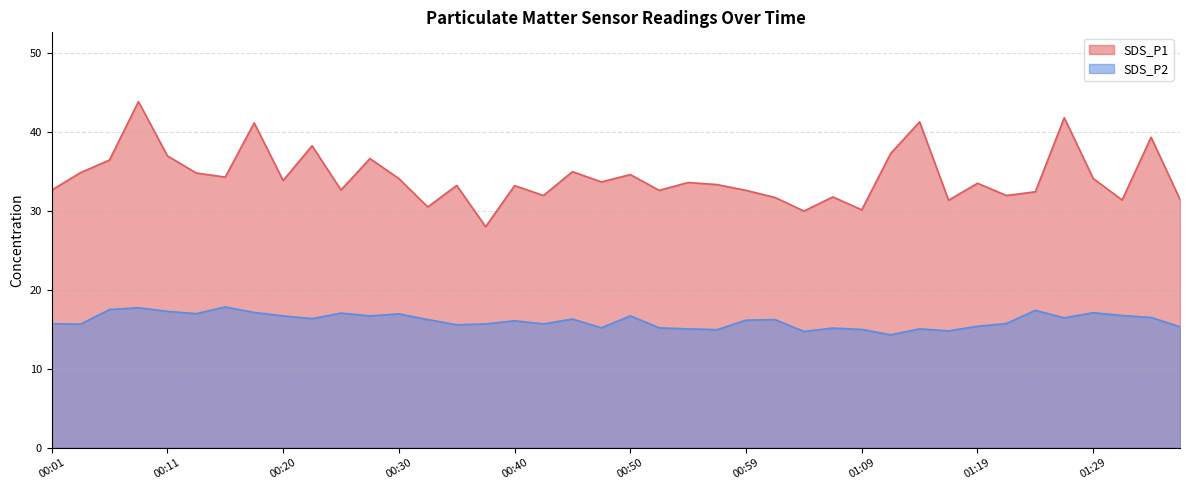

Reading right to left, extract all data points from this chart.

SDS_P1: 31.4	39.3	31.4	34.1	41.8	32.4	31.9	33.5	31.4	41.3	37.3	30.1	31.8	30.0	31.7	32.6	33.3	33.6	32.6	34.6	33.7	35.0	31.9	33.2	28.0	33.2	30.5	34.1	36.6	32.6	38.2	33.9	41.1	34.3	34.8	37.0	43.9	36.5	34.9	32.6
SDS_P2: 15.3	16.5	16.8	17.1	16.4	17.4	15.7	15.4	14.8	15.1	14.3	15.0	15.2	14.7	16.2	16.1	14.9	15.1	15.2	16.7	15.2	16.3	15.7	16.1	15.7	15.6	16.2	16.9	16.7	17.1	16.4	16.7	17.1	17.8	17.0	17.3	17.7	17.5	15.7	15.7